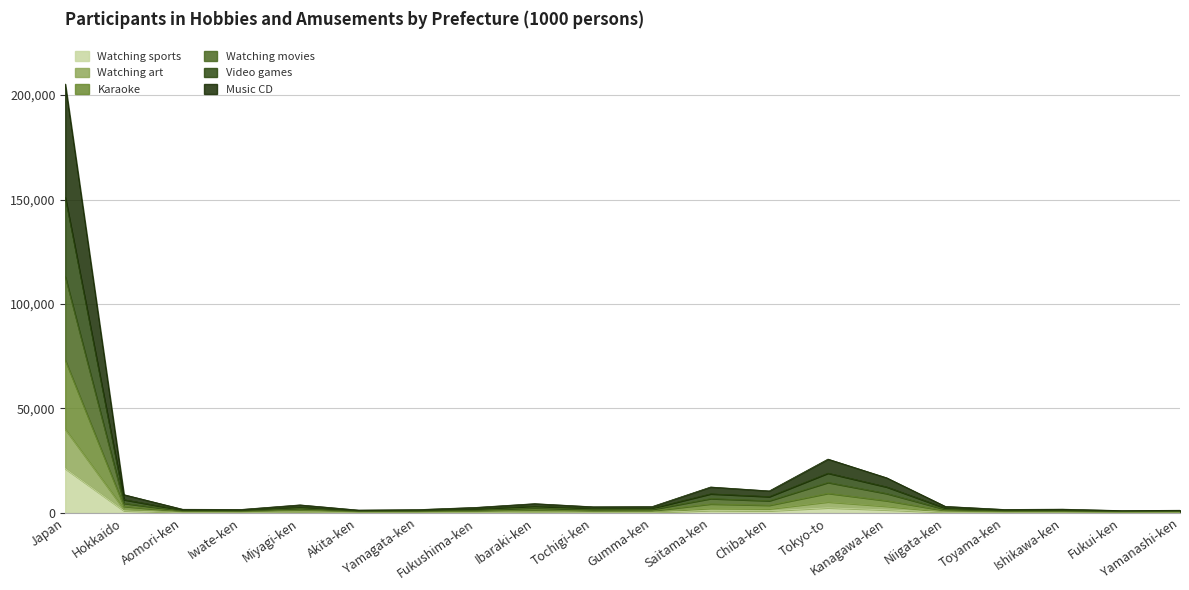

At which category is the sum across all series the highest?

Japan